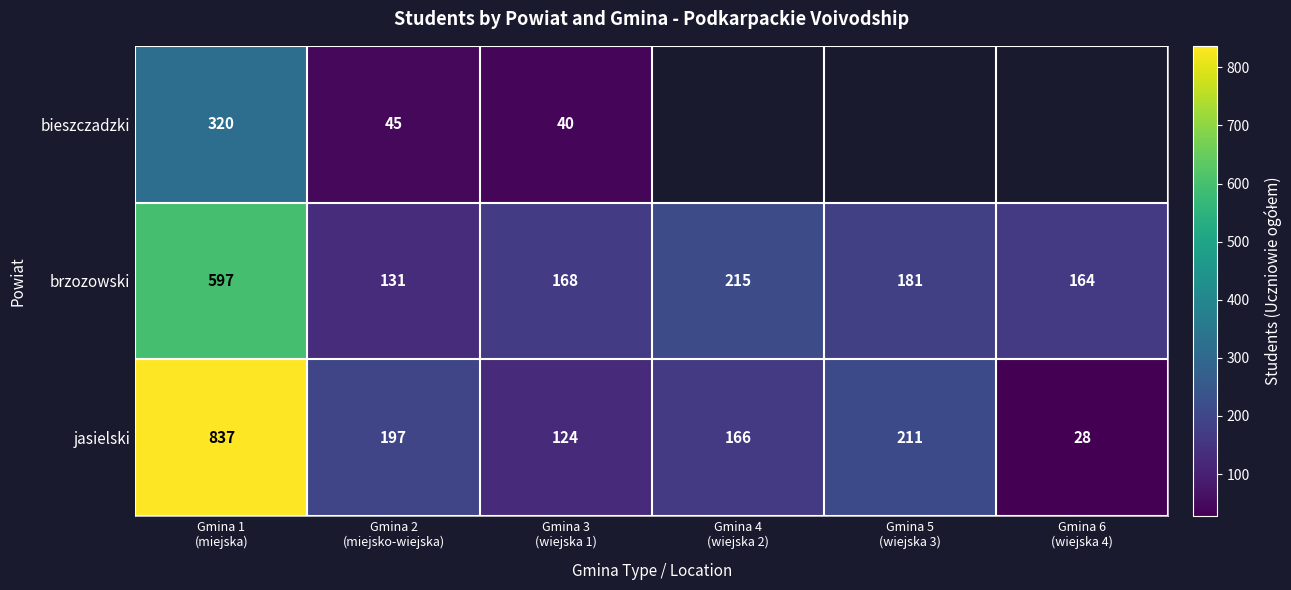

What is the maximum value shown in the chart?

837